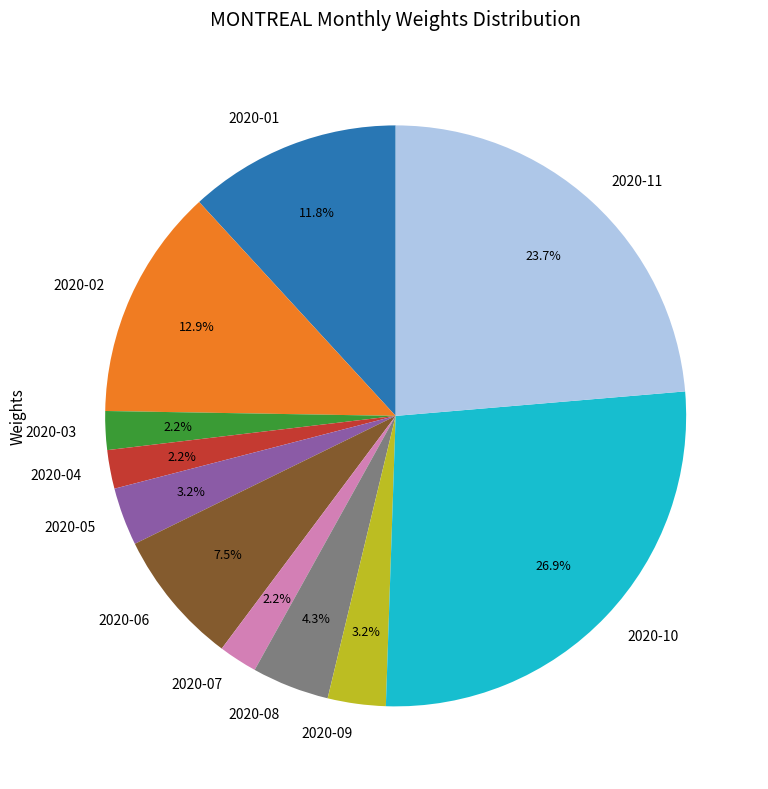

Does 2020-08 represent more than half of the total?

No